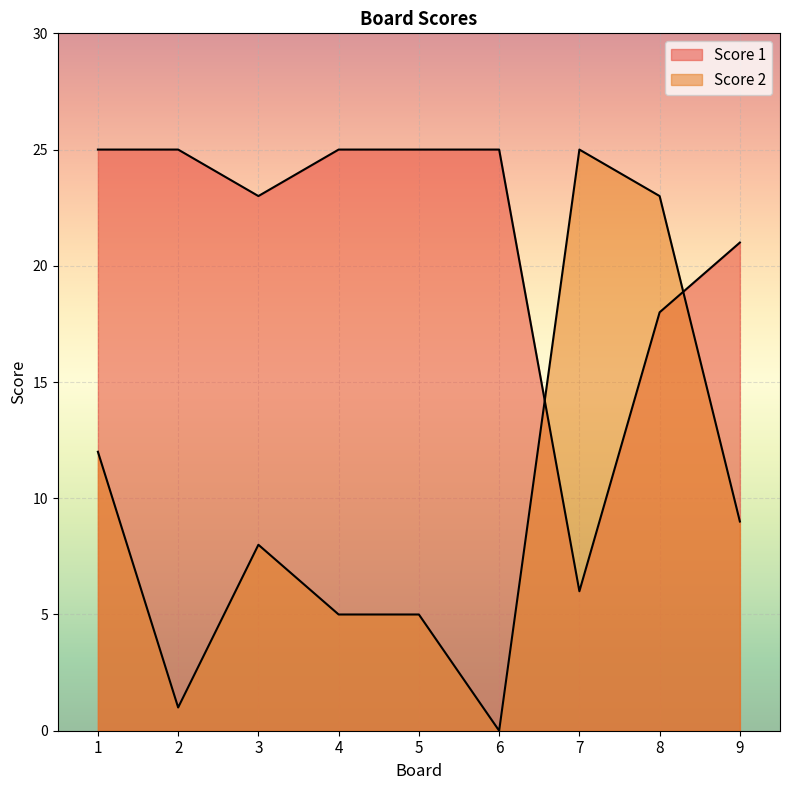

Where do Score 1 and Score 2 first cross each other?

6 and 7